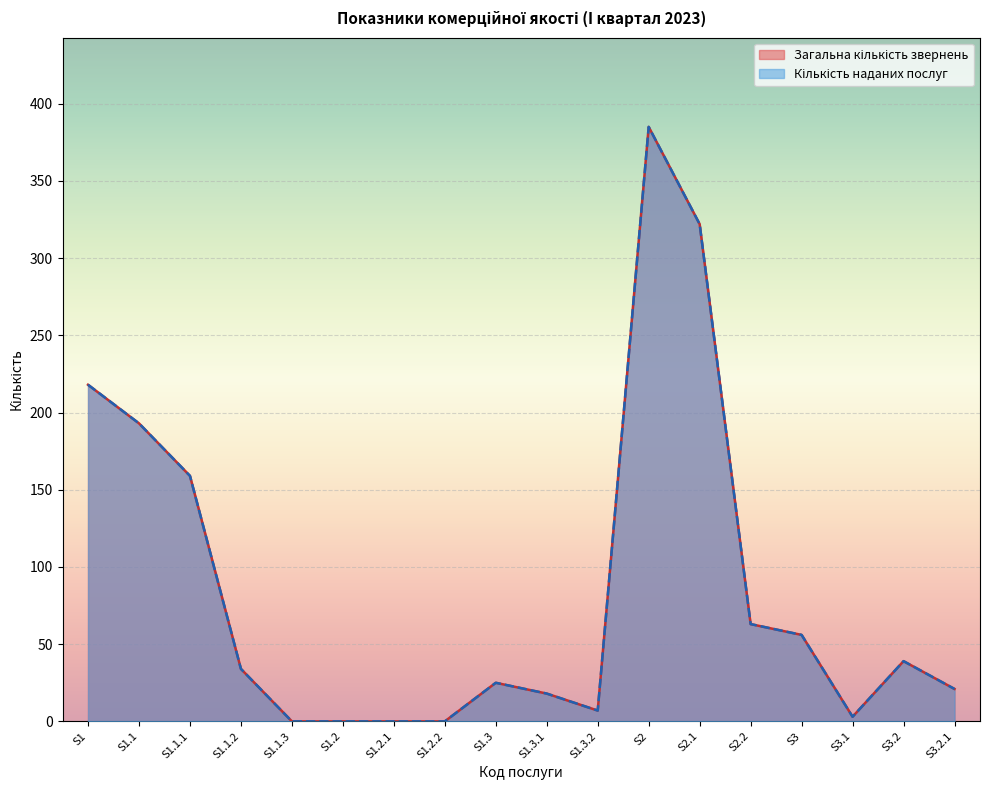

Where is the first local maximum for Загальна кількість звернень?

S1.3